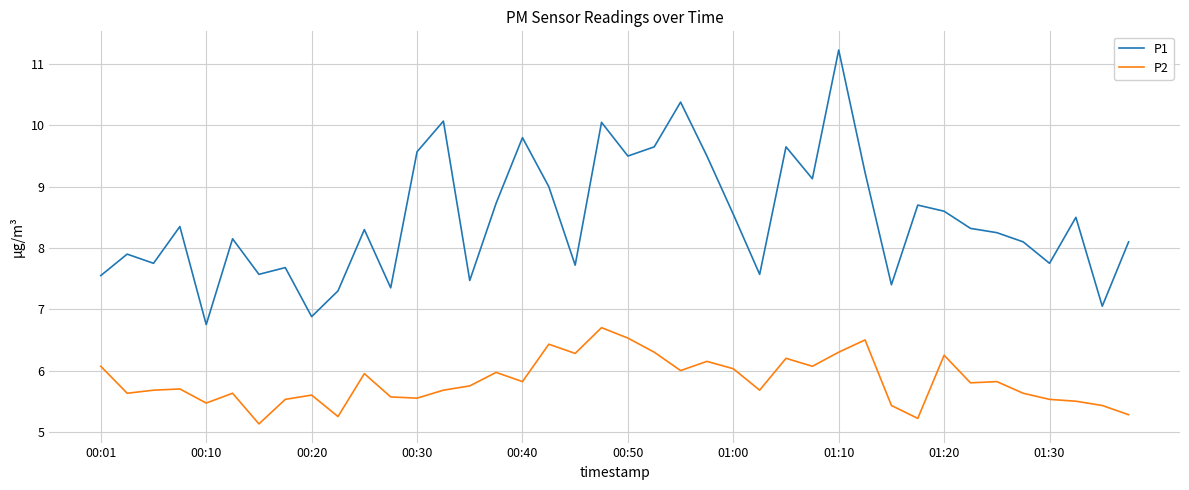

Does the chart have visible grid lines?

Yes